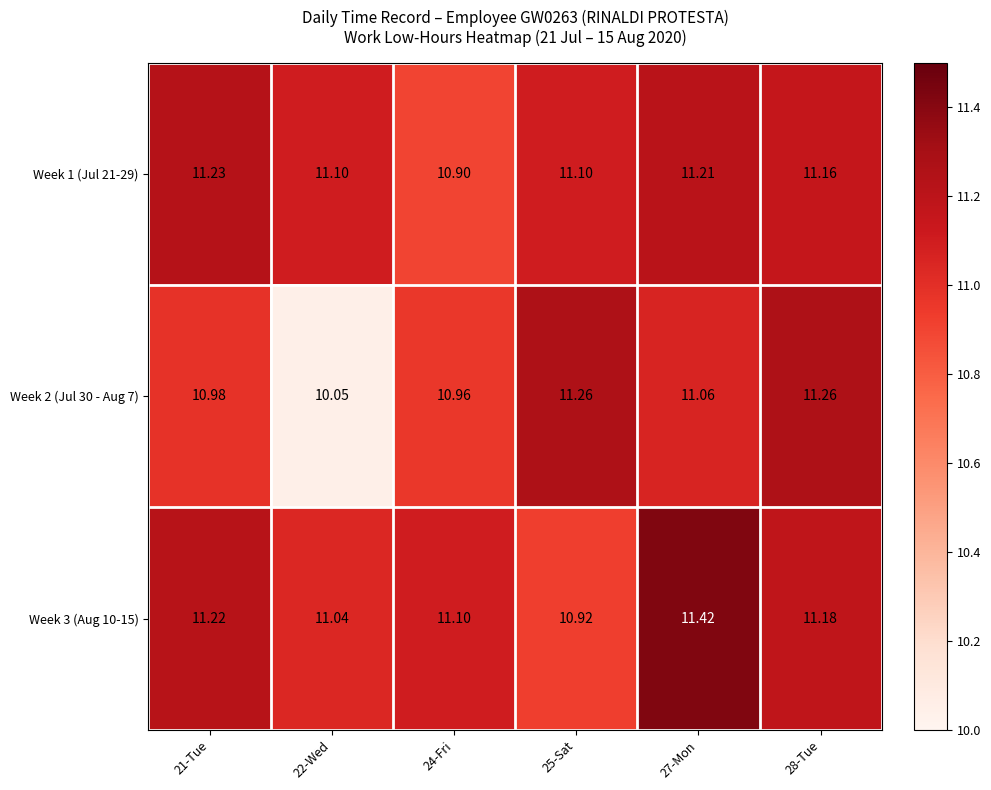

Is the value of Week 1 (Jul 21-29) at 27-Mon greater than the value of Week 2 (Jul 30 - Aug 7) at 24-Fri?

Yes